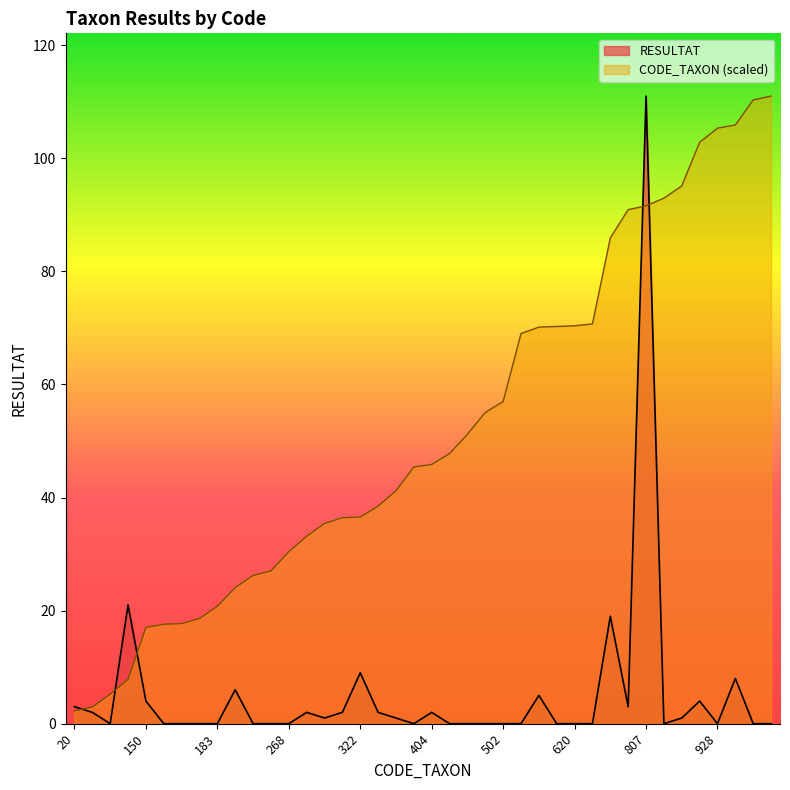

Where does the CODE_TAXON series first go above 45?

400